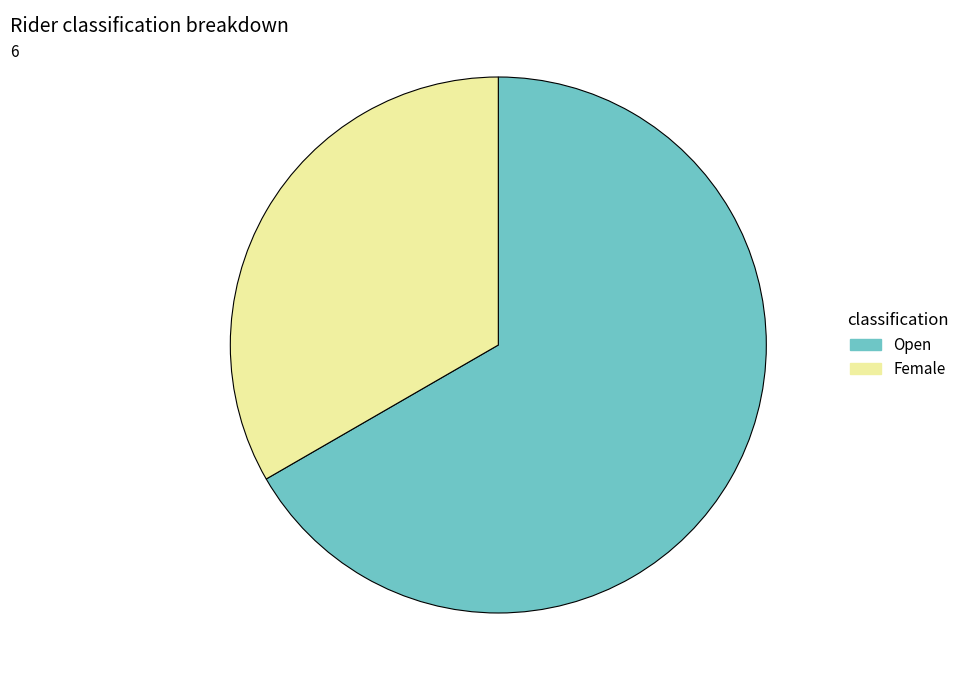

Do Open and Female together represent more than half of the pie?

Yes